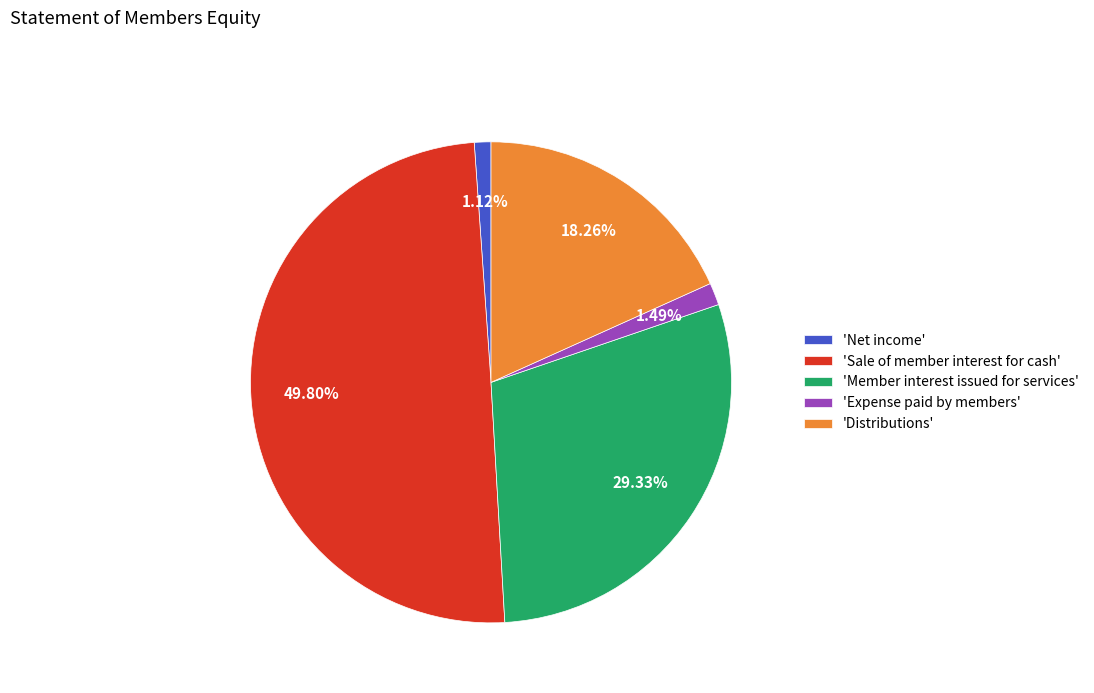

What is the largest slice in the pie chart?

'Sale of member interest for cash'